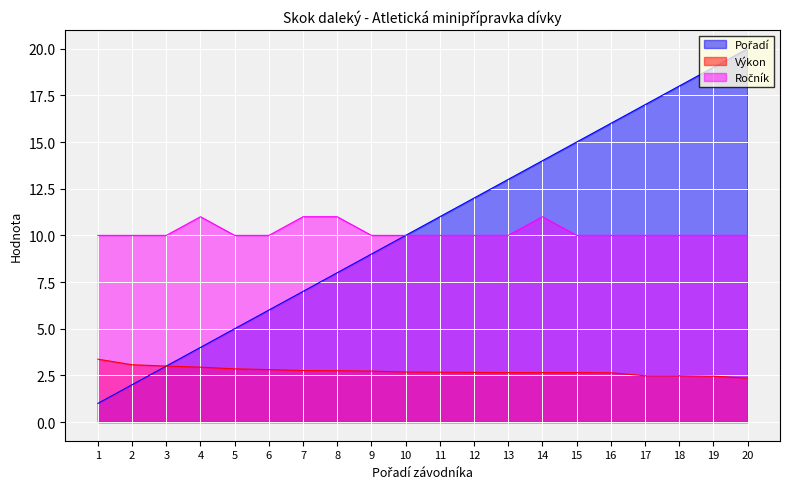

What is the difference between the highest and lowest values at 20?

17.6